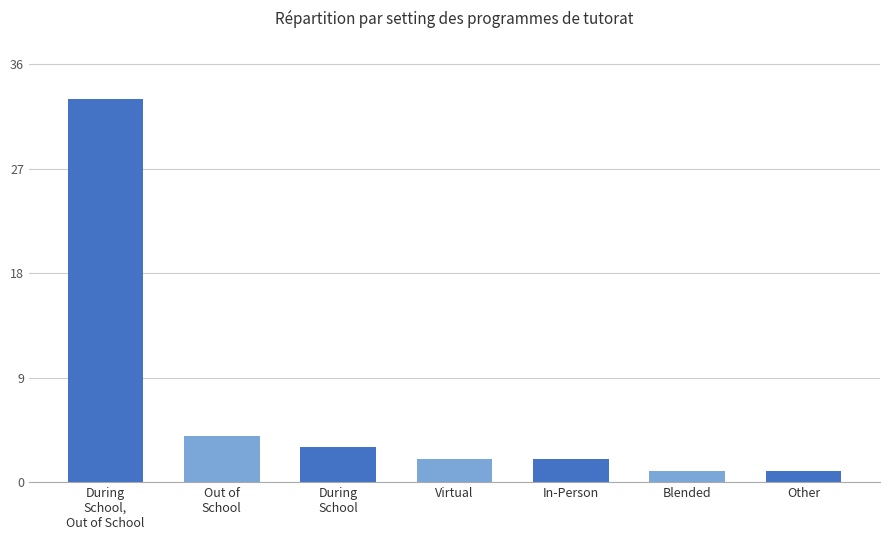

How many data points does each series have?

7